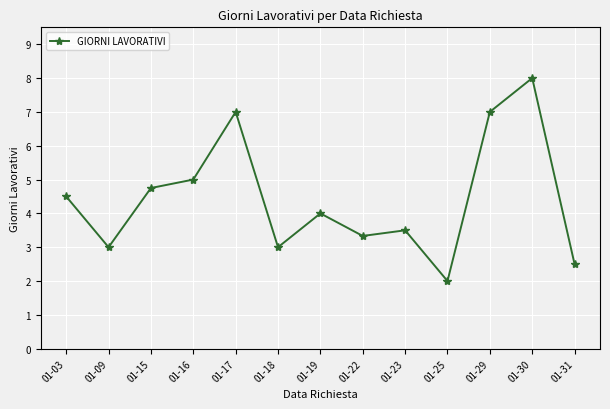

At which category does the data reach its first local peak?

01-17